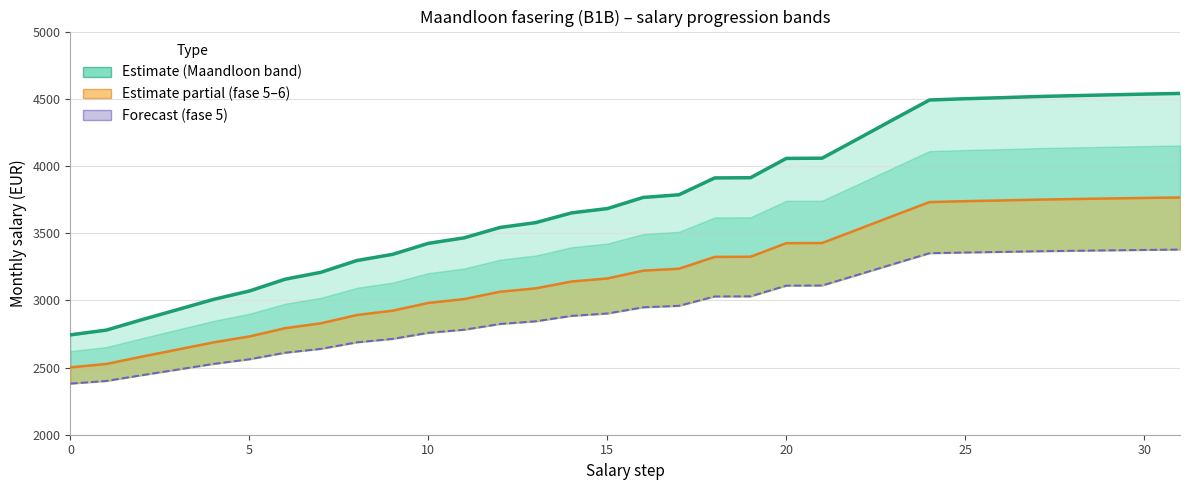

At which category is the sum across all series the highest?

31